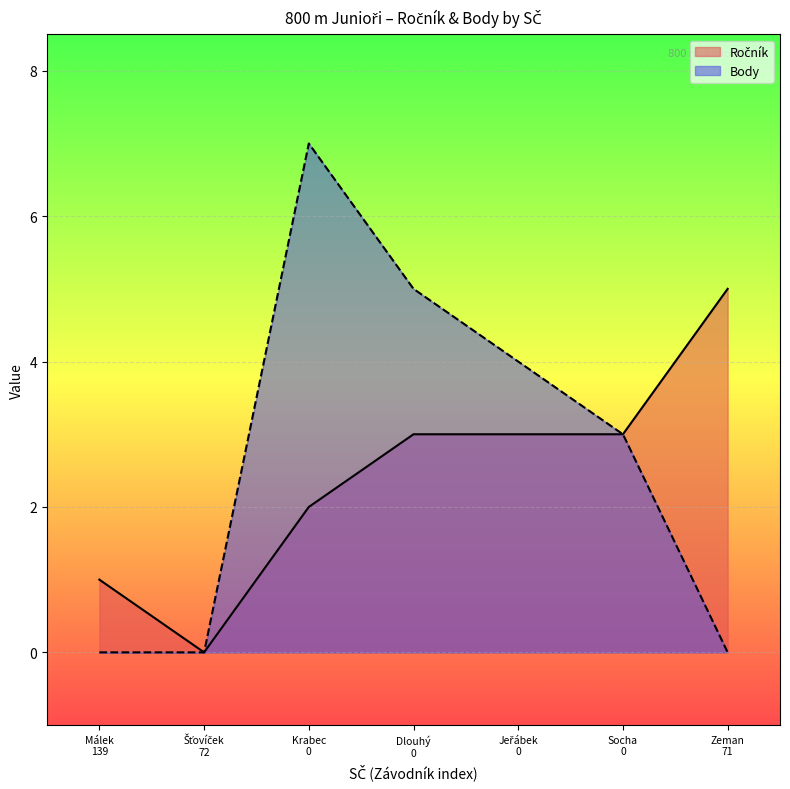

Count the Body values in the range 0 to 5.

6